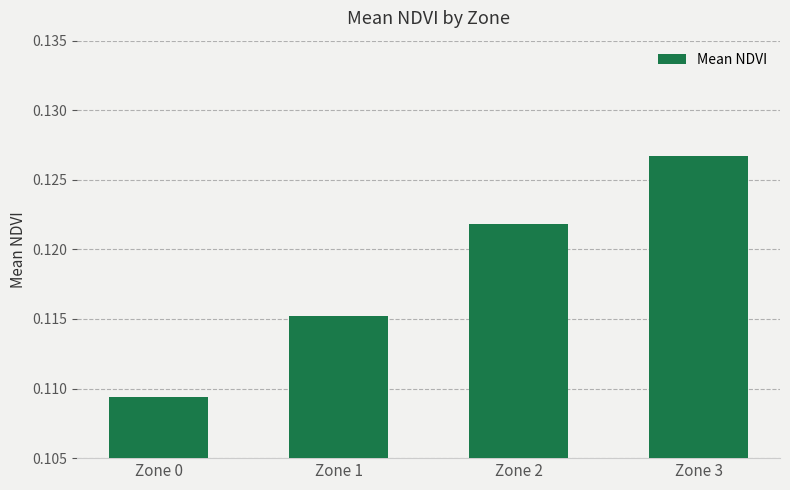

True or false: the data shows 0.2 at Zone 0.

False